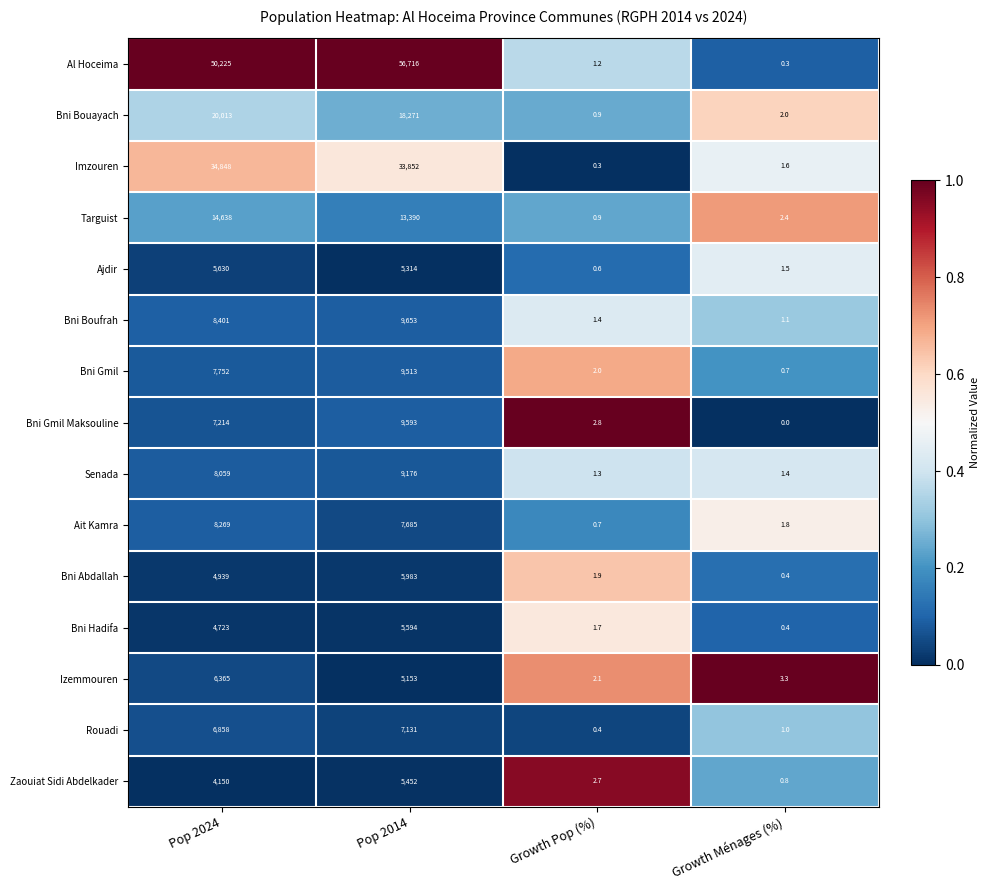

At how many categories does at least one series exceed 0?

4